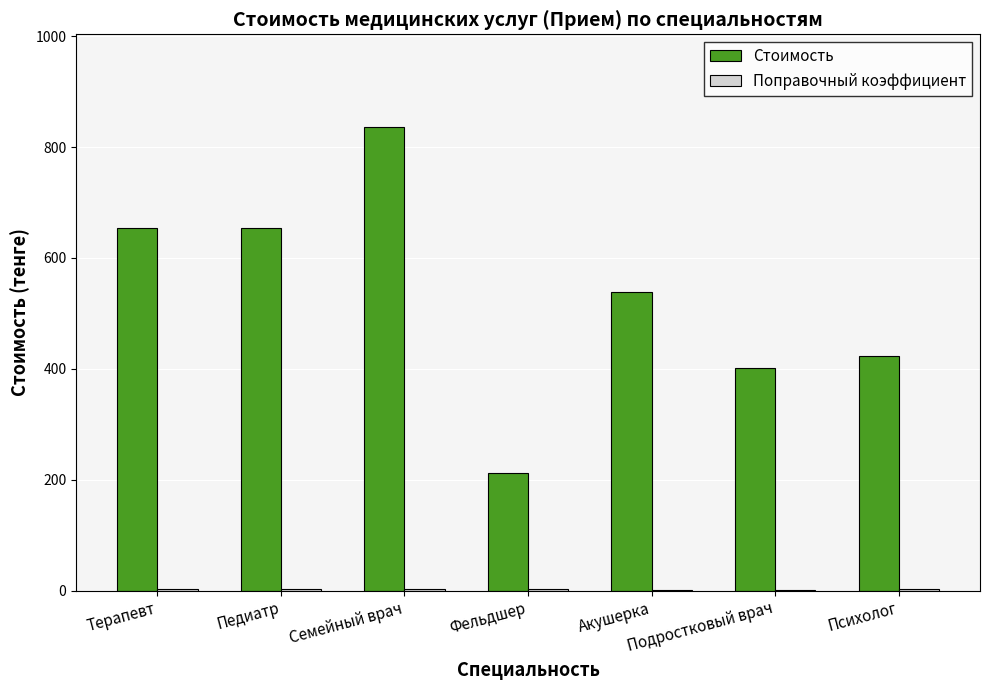

What is the greatest value displayed?

836.3